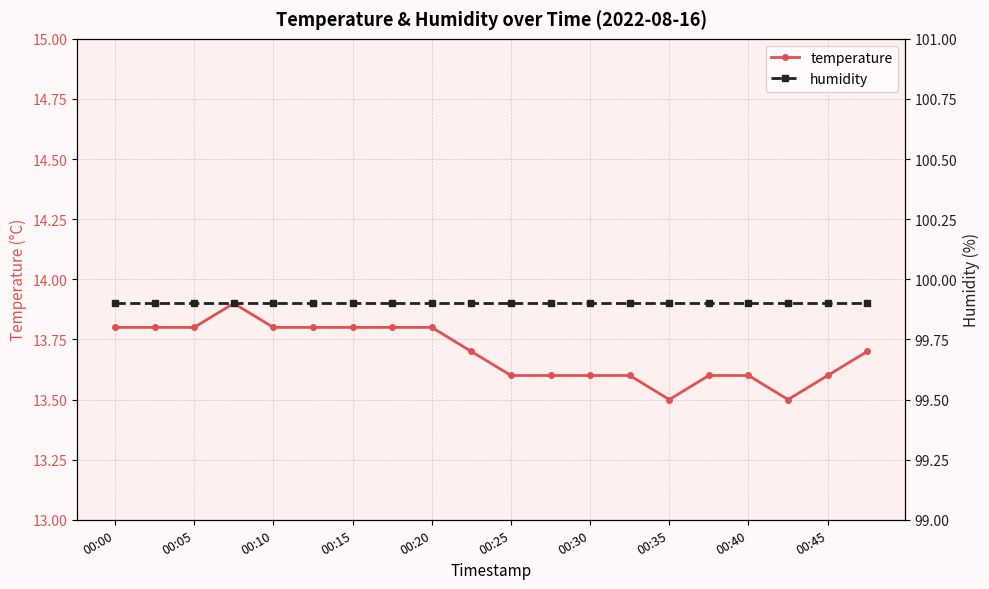

Rank the series by their average value, from lowest to highest.

temperature, humidity